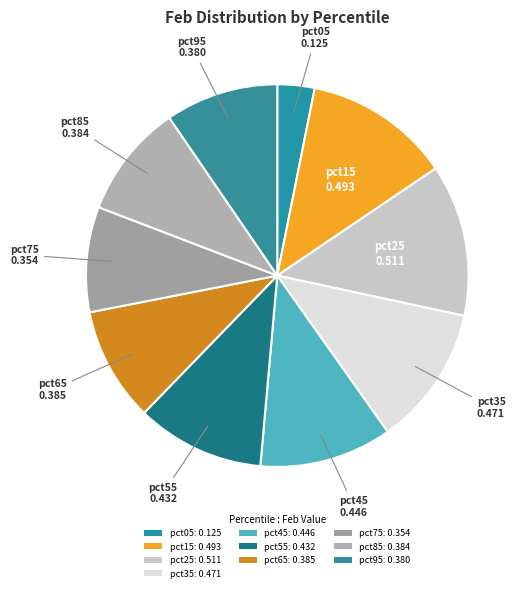

How many slices are in this pie chart?

10